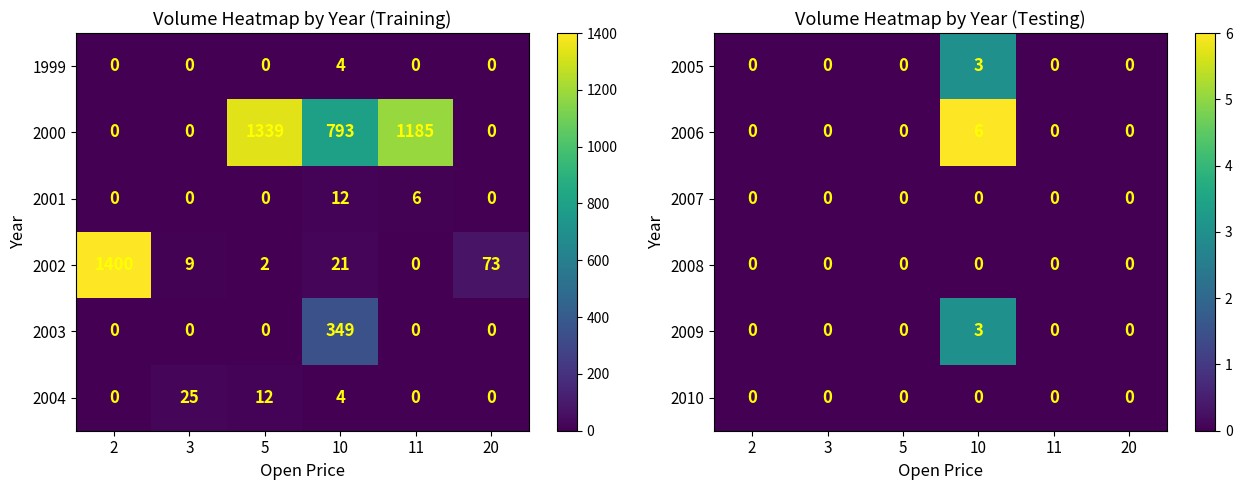

What is the sum of all 2005 values?

3